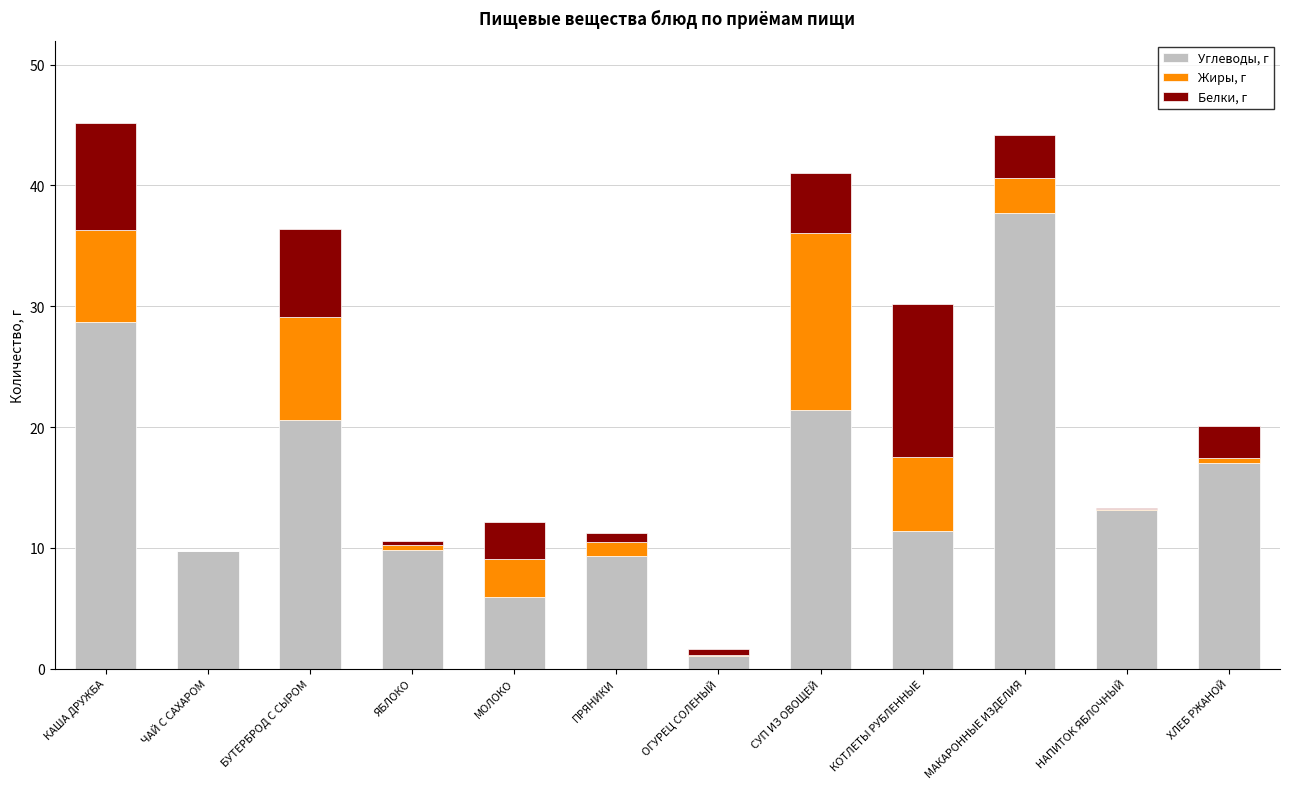

What is the total value across all series at МОЛОКО?

12.1